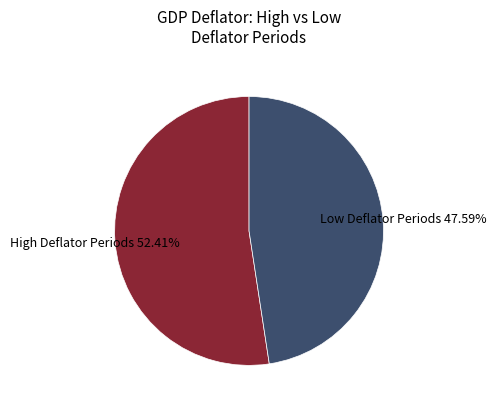

How many segments does this pie chart have?

2